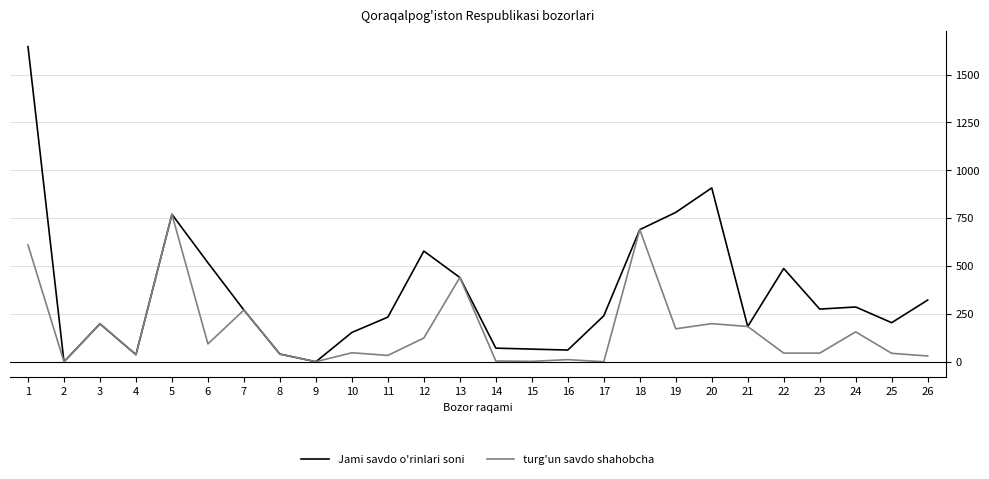

What is the total value across all series at 17?

240